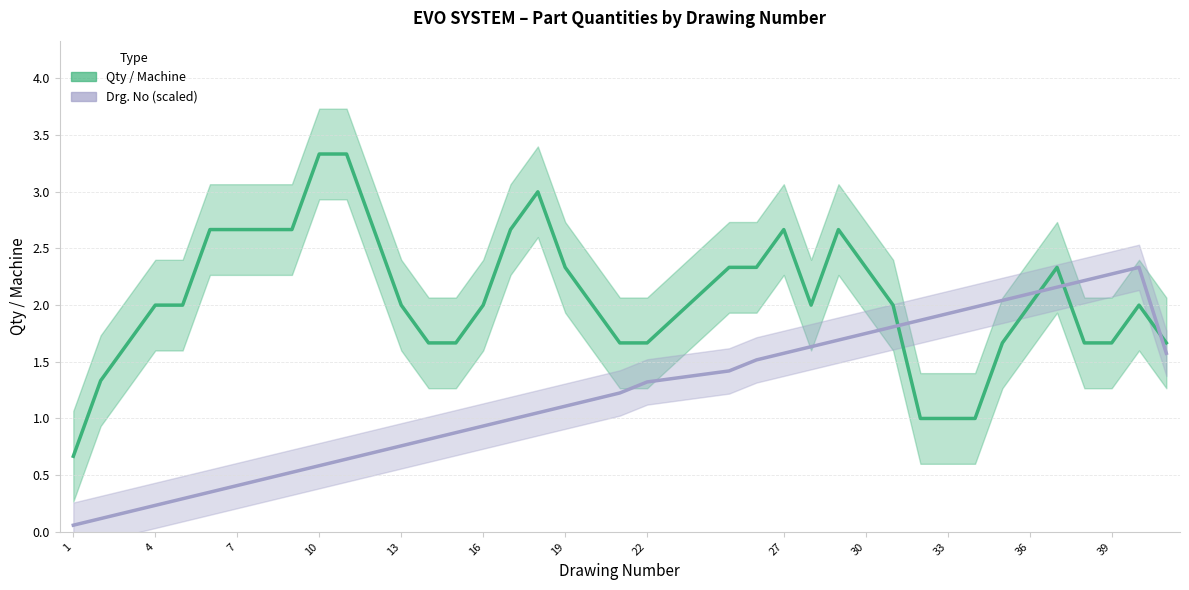

What is the label of the 20th point from the right?

19